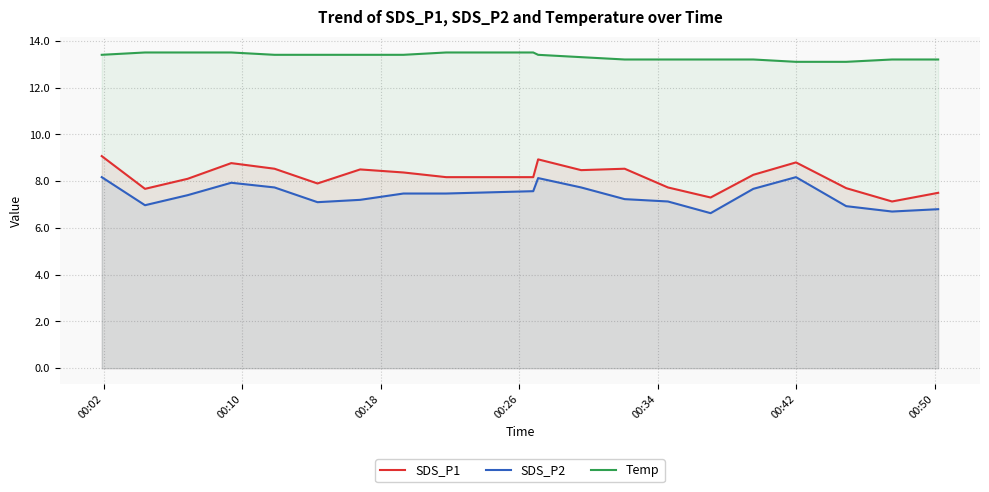

How many series are shown in this chart?

3